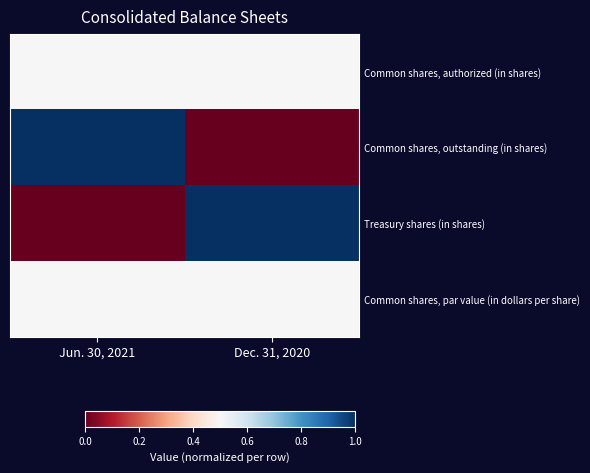

What is the total value across all series at Dec. 31, 2020?

2.0